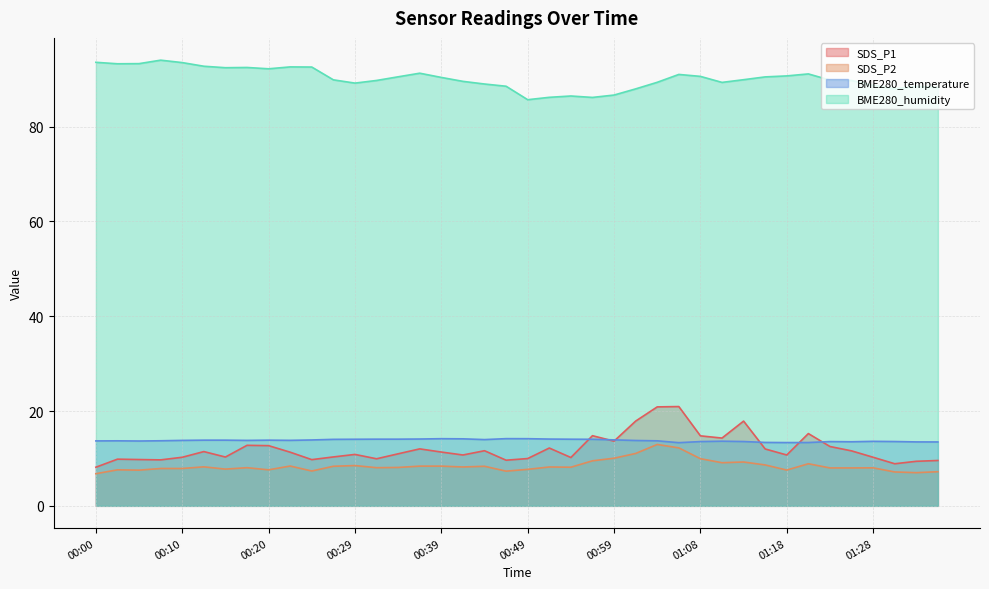

What is the spread (max minus min) of values at 01:33?

81.5